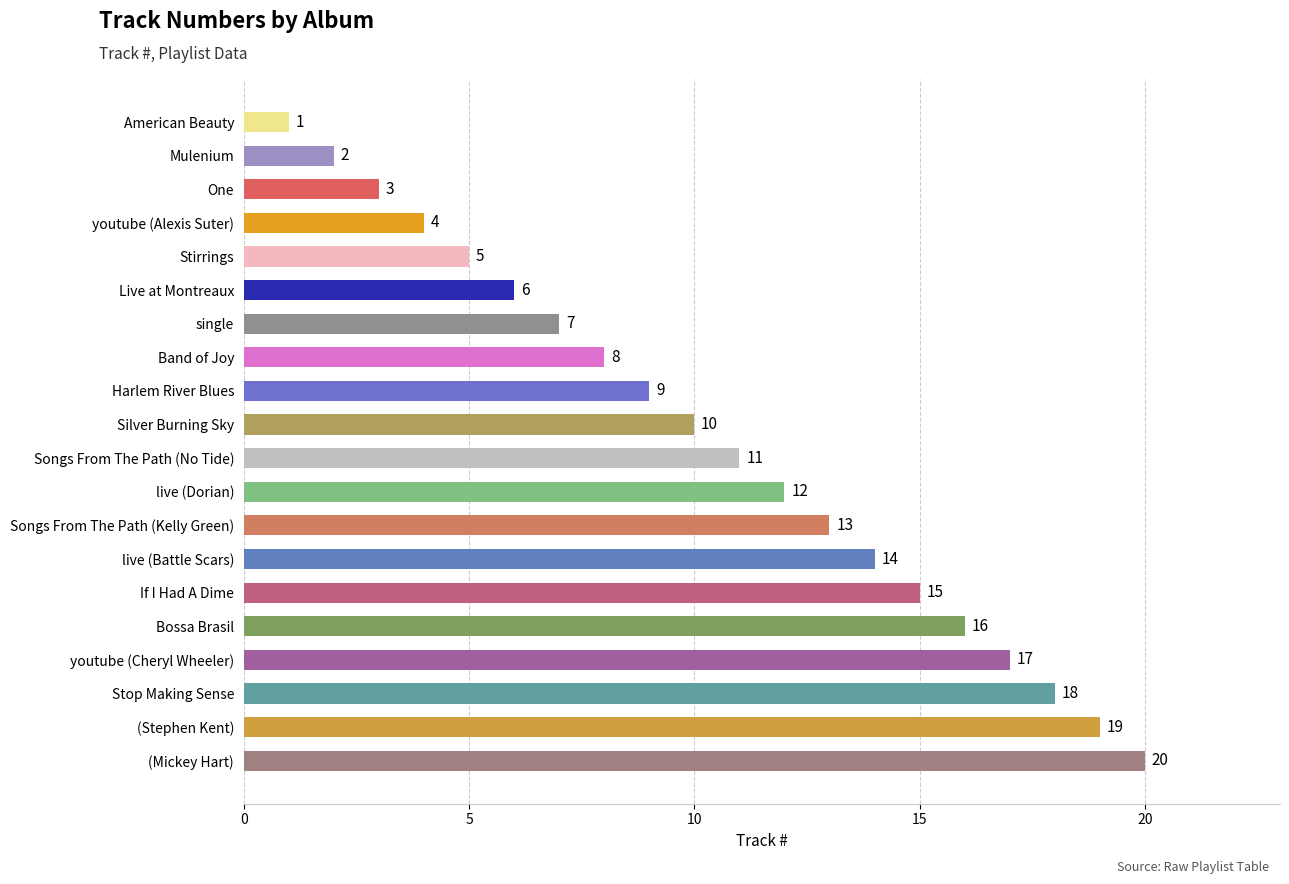

The value at live (Dorian) is 12. True or false?

True